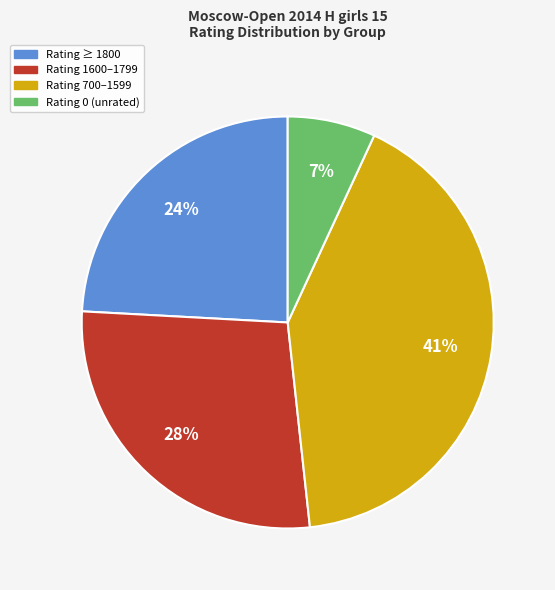

To the nearest percent, what is the average slice percentage?

25%